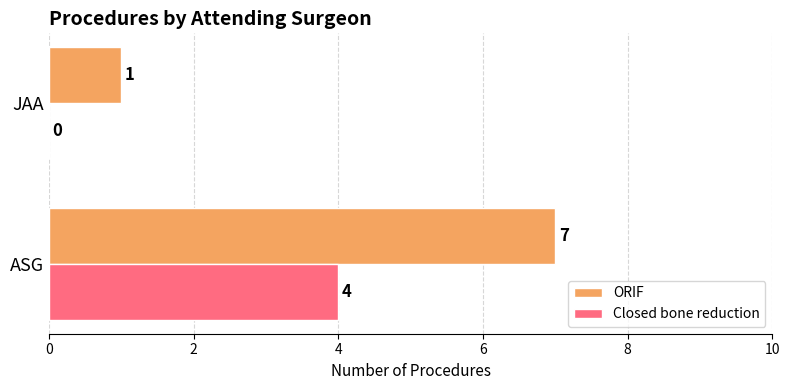

Is it true that Closed bone reduction equals -1 at JAA?

False